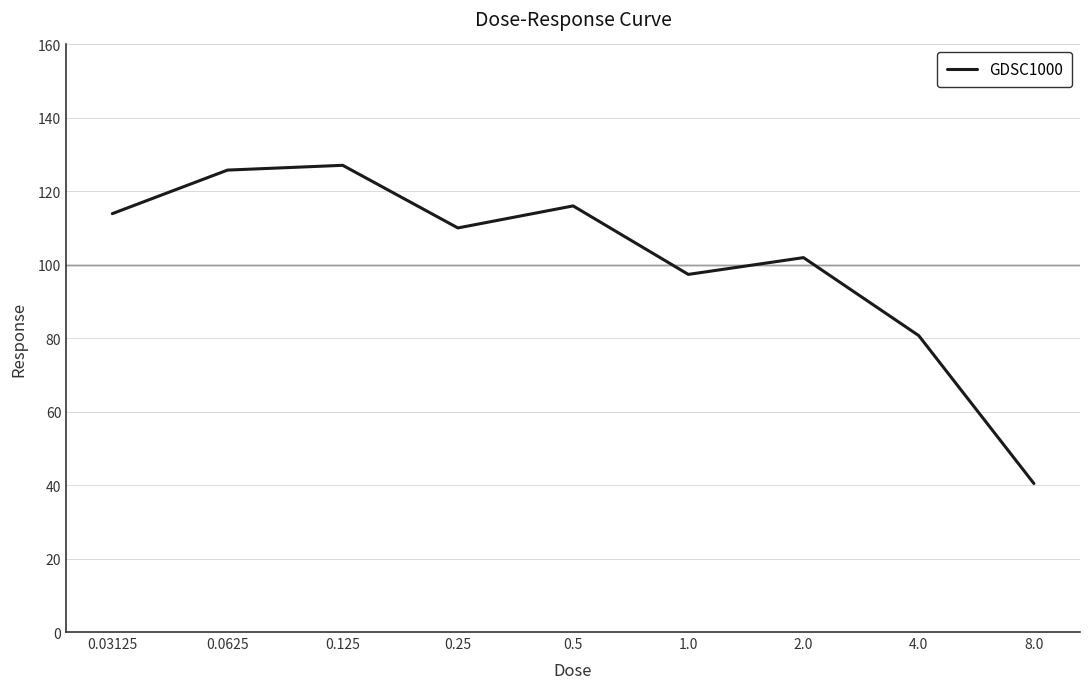

What is the maximum value shown in the chart?

127.1